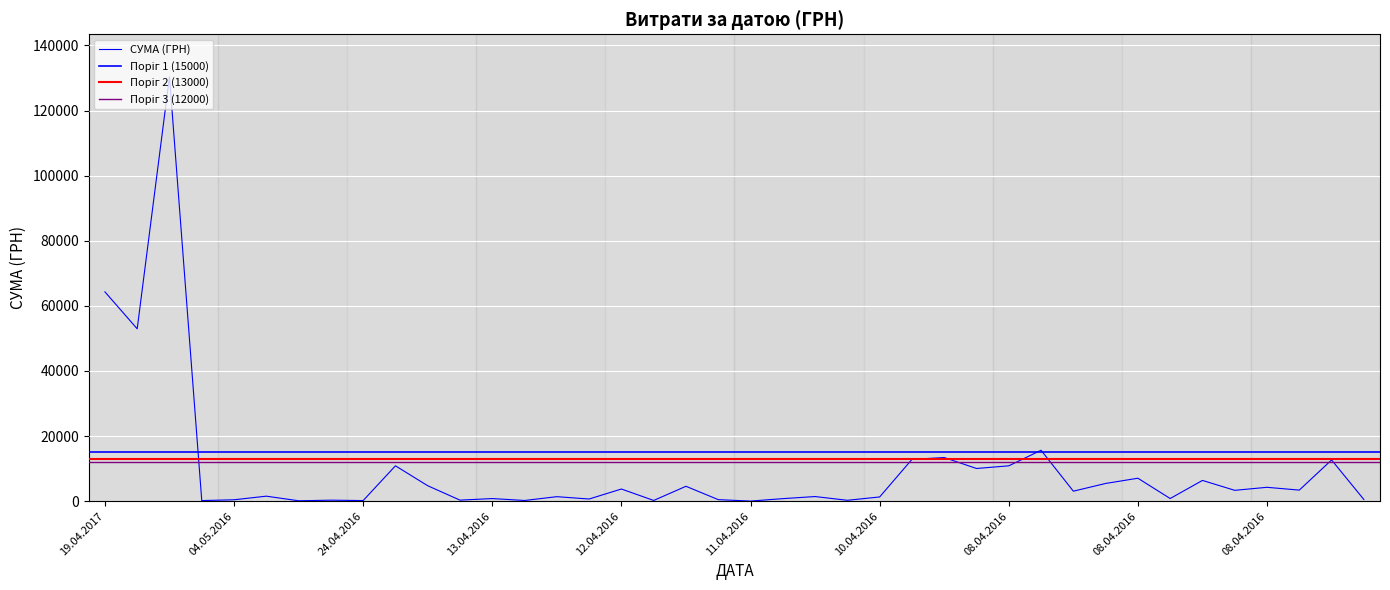

Is it true that the value at 11.04.2016 is 110.6?

False